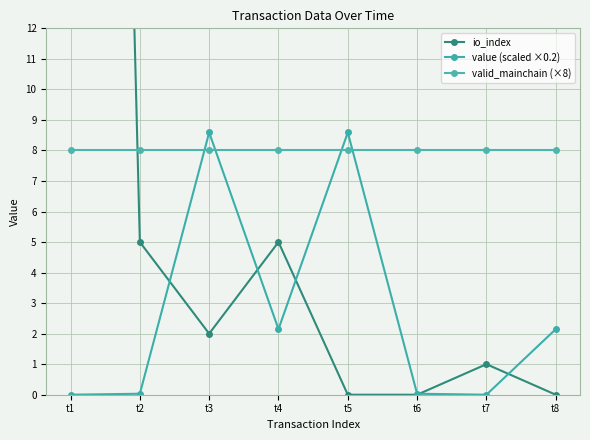

What is the sum of all valid_mainchain (×8) values?

64.0